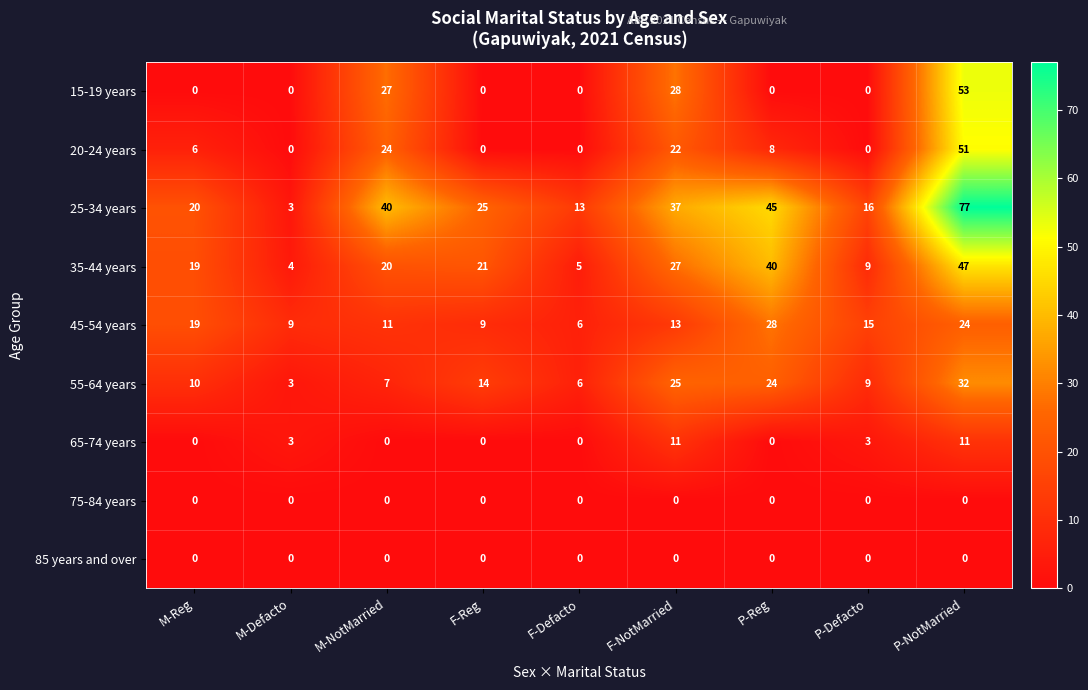

What is the spread (max minus min) of values at F-Reg?

25